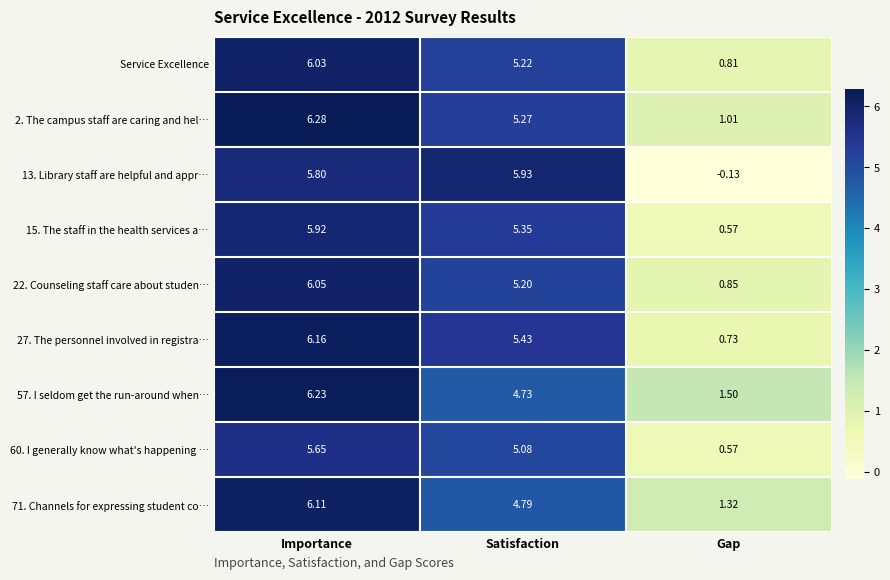

At which label is 22. Counseling staff care about studen… closest to 3?

Gap